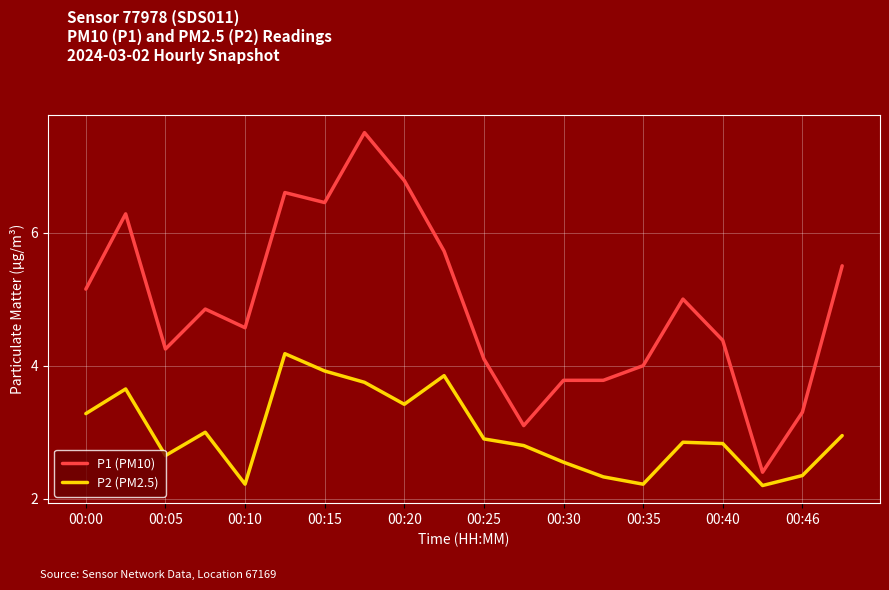

How many lines are shown in the chart?

2